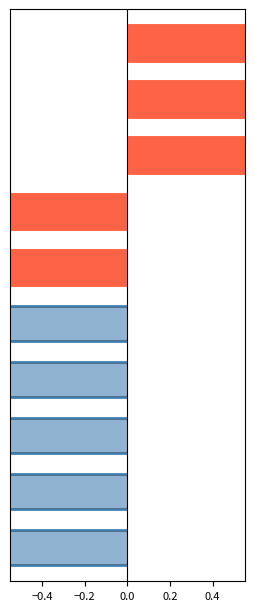

What is the average value of the Мелкий опт series?

-0.2